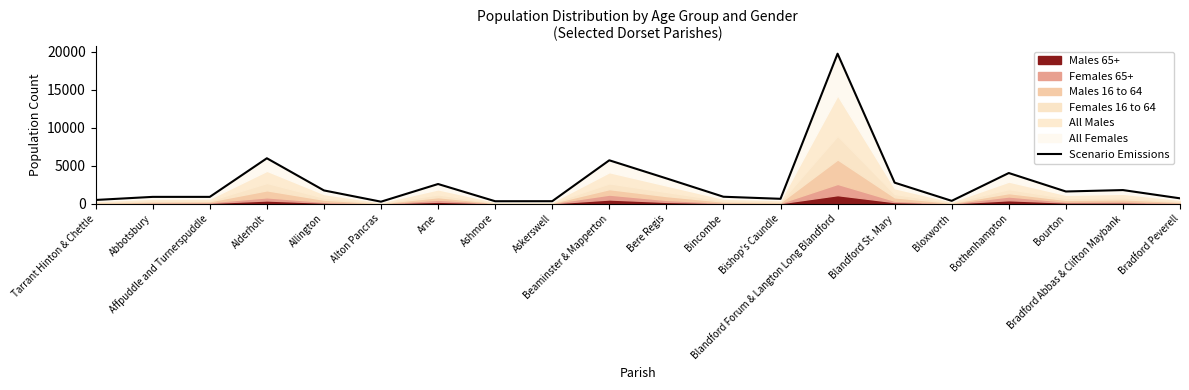

Rank the categories by value from lowest to highest.

Alton Pancras, Ashmore, Askerswell, Bloxworth, Tarrant Hinton & Chettle, Bishop's Caundle, Bradford Peverell, Abbotsbury, Affpuddle and Turnerspuddle, Bincombe, Bourton, Allington, Bradford Abbas & Clifton Maybank, Arne, Blandford St. Mary, Bere Regis, Bothenhampton, Beaminster & Mapperton, Alderholt, Blandford Forum & Langton Long Blandford